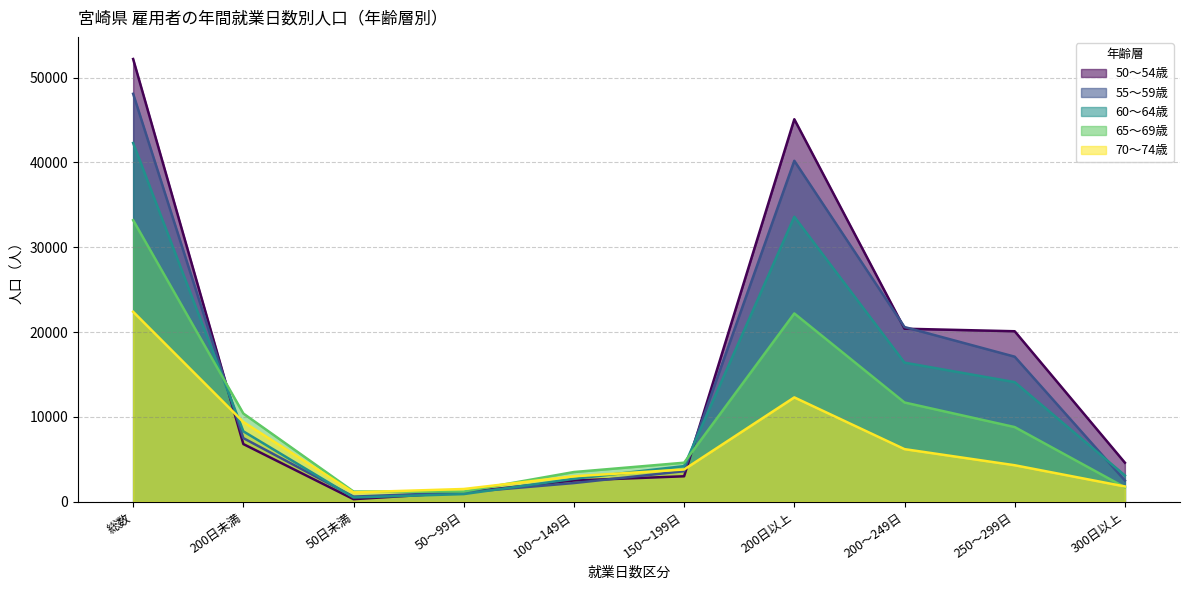

True or false: 50～54歳 and 55～59歳 intersect in this chart.

True